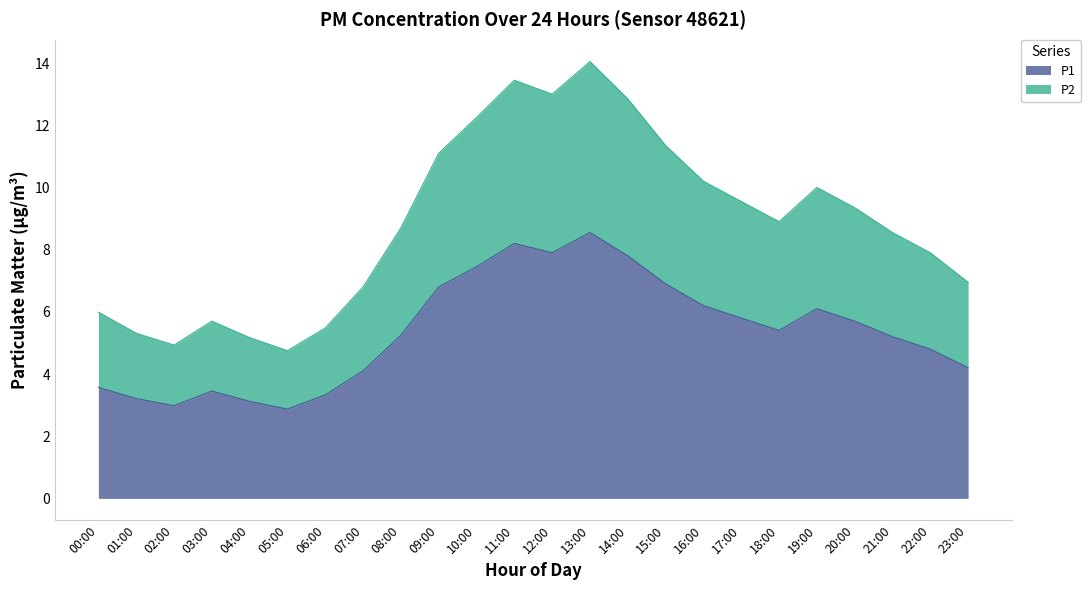

Reading left to right, extract all data points from this chart.

P1: 3.6	3.2	3.0	3.5	3.1	2.9	3.3	4.1	5.2	6.8	7.5	8.2	7.9	8.6	7.8	6.9	6.2	5.8	5.4	6.1	5.7	5.2	4.8	4.2
P2: 6.0	5.3	4.9	5.7	5.2	4.8	5.5	6.8	8.7	11.1	12.2	13.4	13.0	14.1	12.8	11.4	10.2	9.6	8.9	10.0	9.3	8.6	7.9	7.0